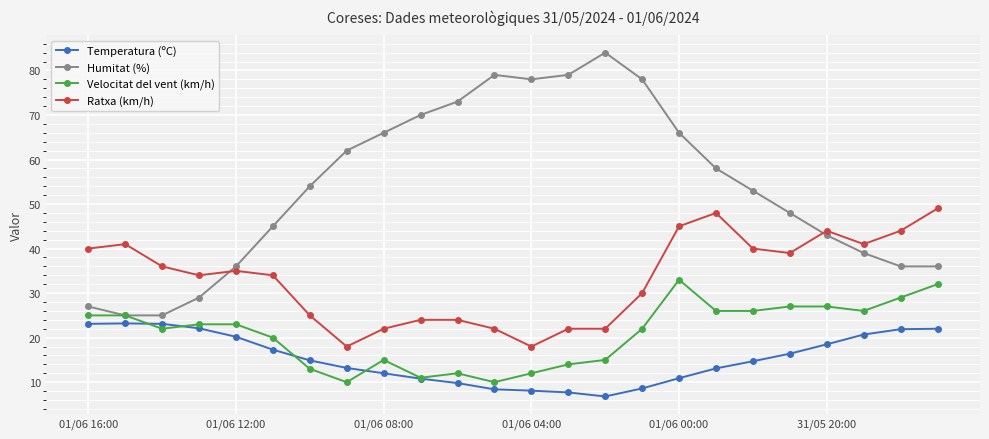

At how many categories does at least one series exceed 61?

10